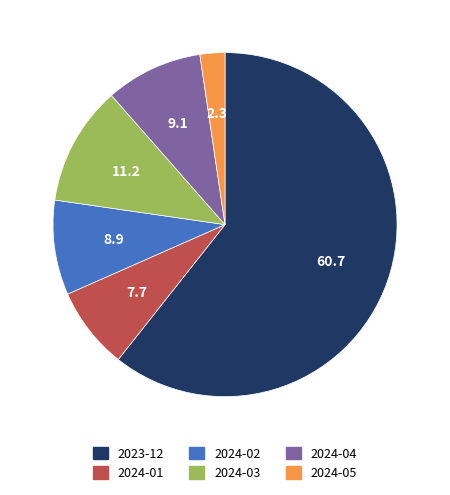

The 2023-12 slice represents 48% of the pie. True or false?

False